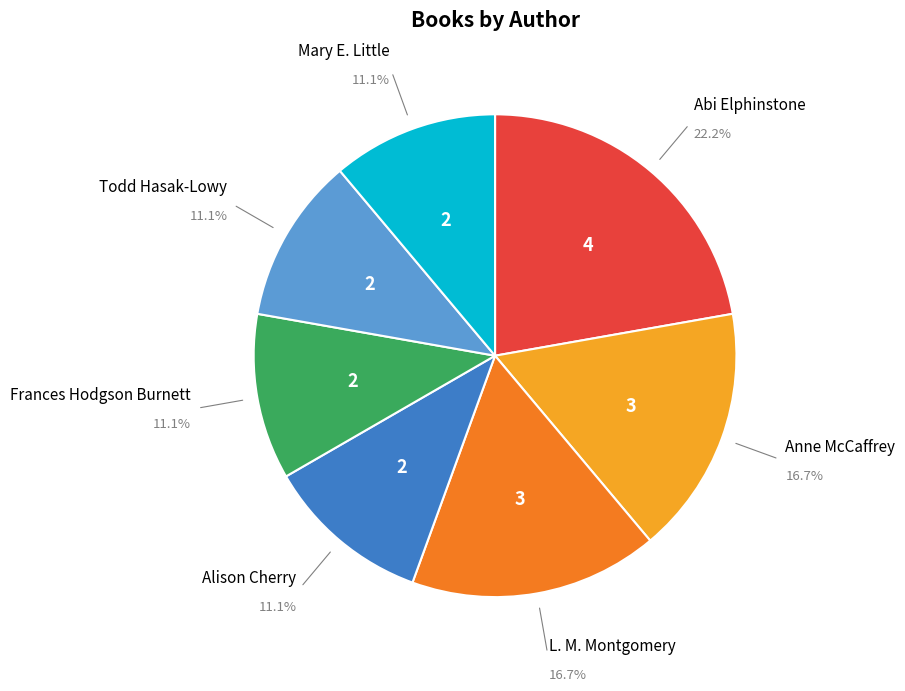

Which slice is the largest?

Abi Elphinstone